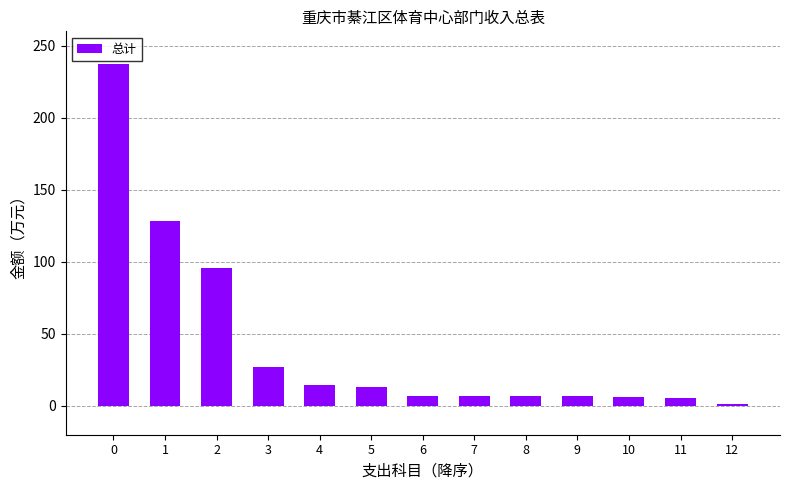

Does the chart contain any negative values?

No